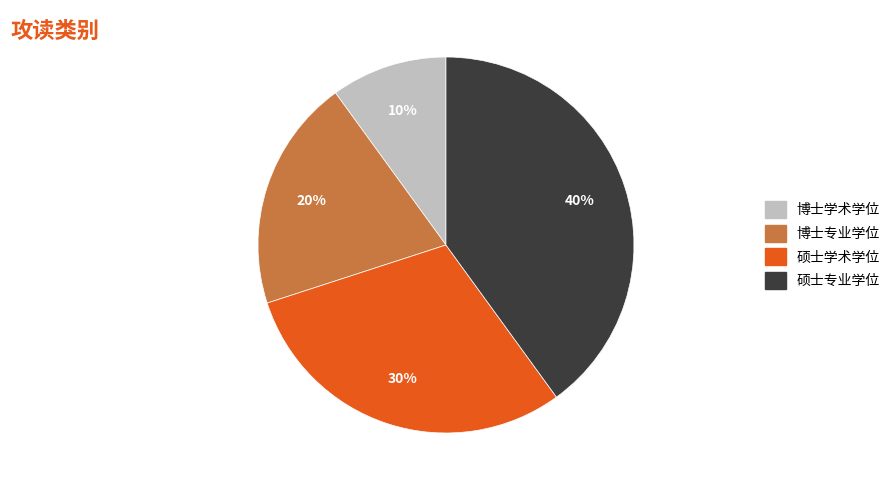

Rank the categories by value from highest to lowest.

硕士专业学位, 硕士学术学位, 博士专业学位, 博士学术学位